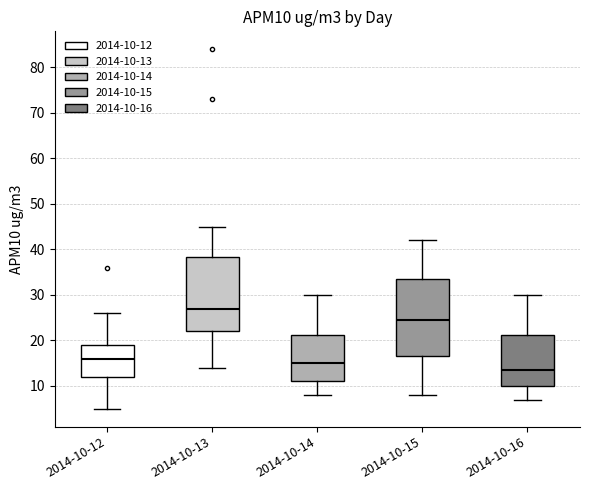

Reading left to right, transcribe this box plot: for each box, give where its median line is, the range the box spans, and where its two whiskers end, as read against the y-axis. The values are not printed on the chart, so give them approximately, as read against the axis.

2014-10-12: median 16, box 12 to 19, whiskers 5 to 26
2014-10-13: median 27, box 22 to 38, whiskers 14 to 45
2014-10-14: median 15, box 11 to 21, whiskers 8 to 30
2014-10-15: median 25, box 17 to 34, whiskers 8 to 42
2014-10-16: median 14, box 10 to 21, whiskers 7 to 30